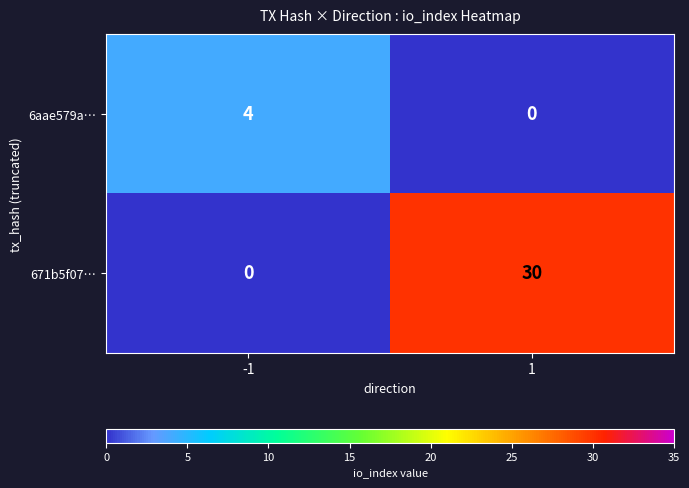

Which series changed the most between -1 and 1?

671b5f07…